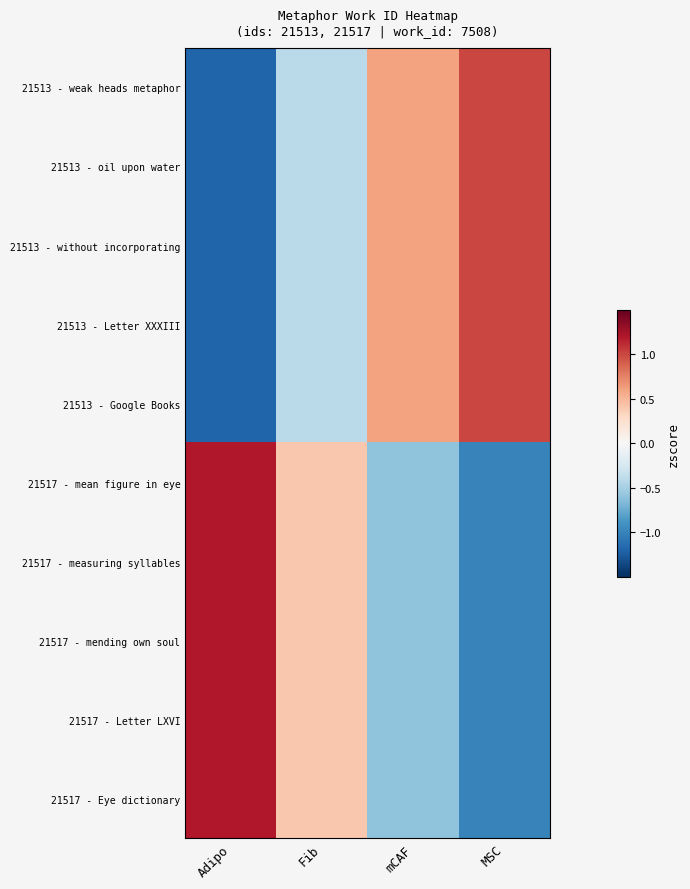

List the series in order of their peak value, lowest first.

21513 - weak heads metaphor, 21513 - oil upon water, 21513 - without incorporating, 21513 - Letter XXXIII, 21513 - Google Books, 21517 - mean figure in eye, 21517 - measuring syllables, 21517 - mending own soul, 21517 - Letter LXVI, 21517 - Eye dictionary